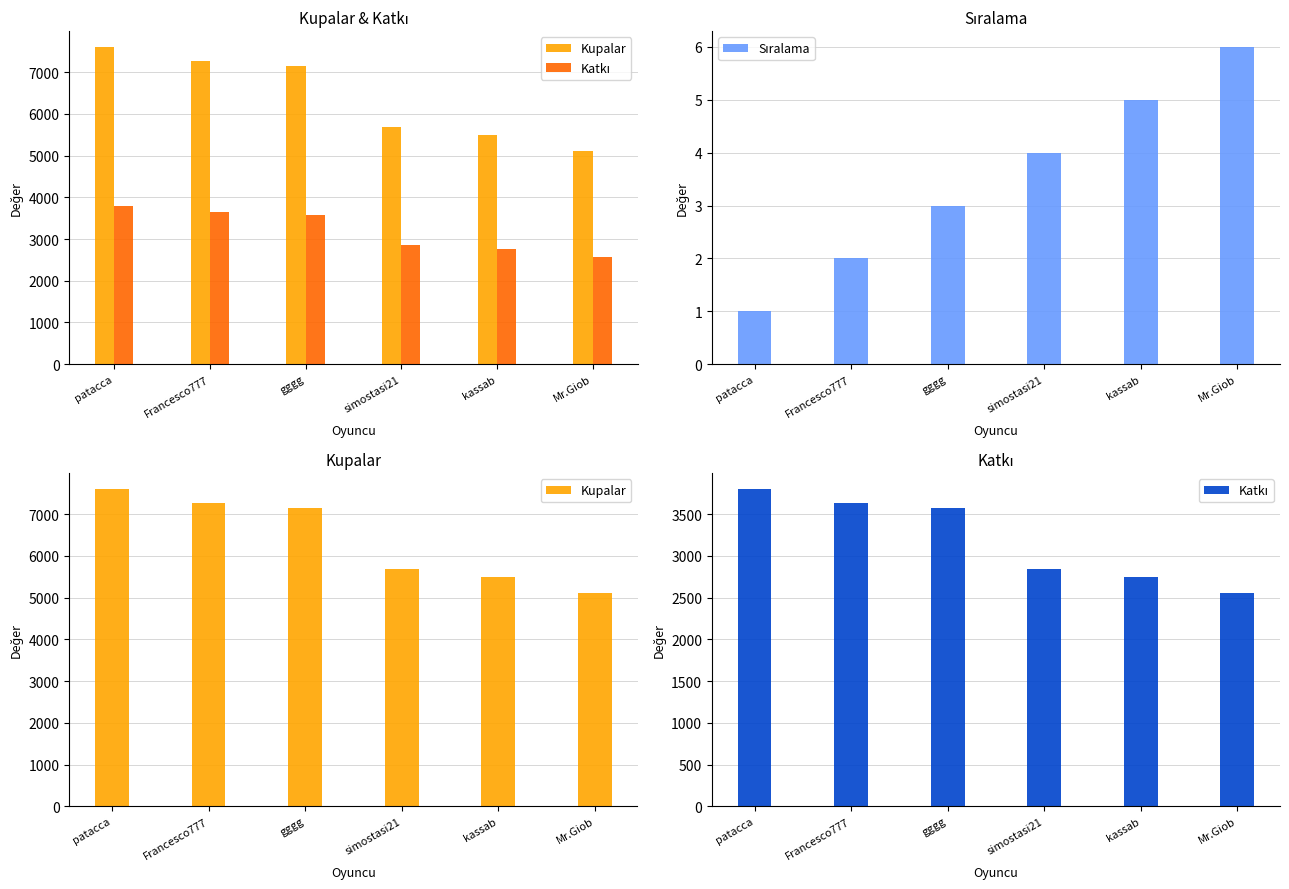

What is the label of the 1st bar from the left?

patacca